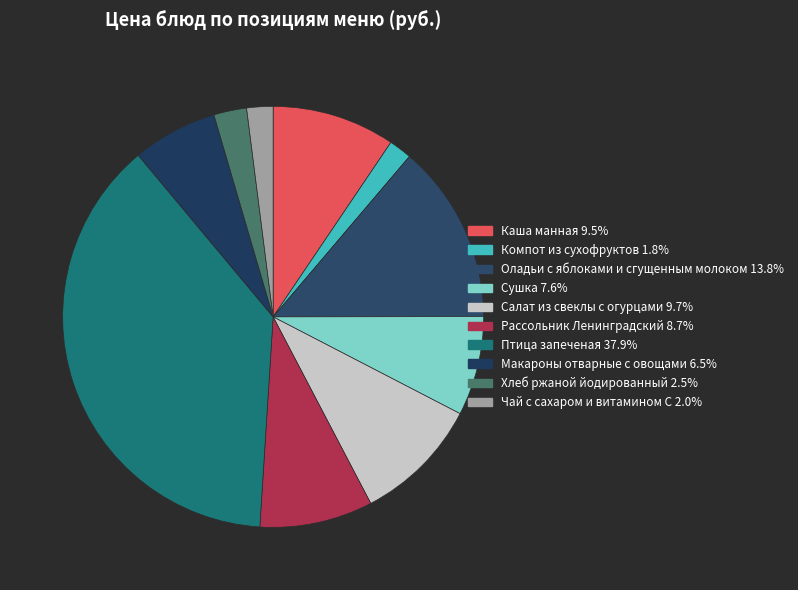

To the nearest percent, what percentage of the pie is Рассольник Ленинградский?

9%